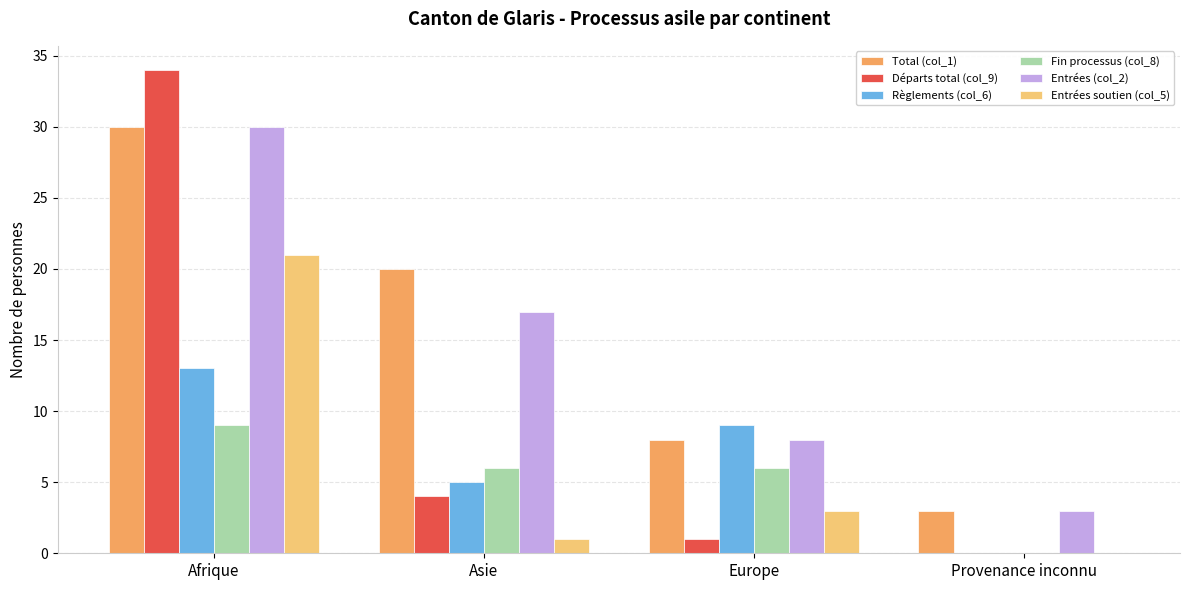

What is the greatest value displayed?

34